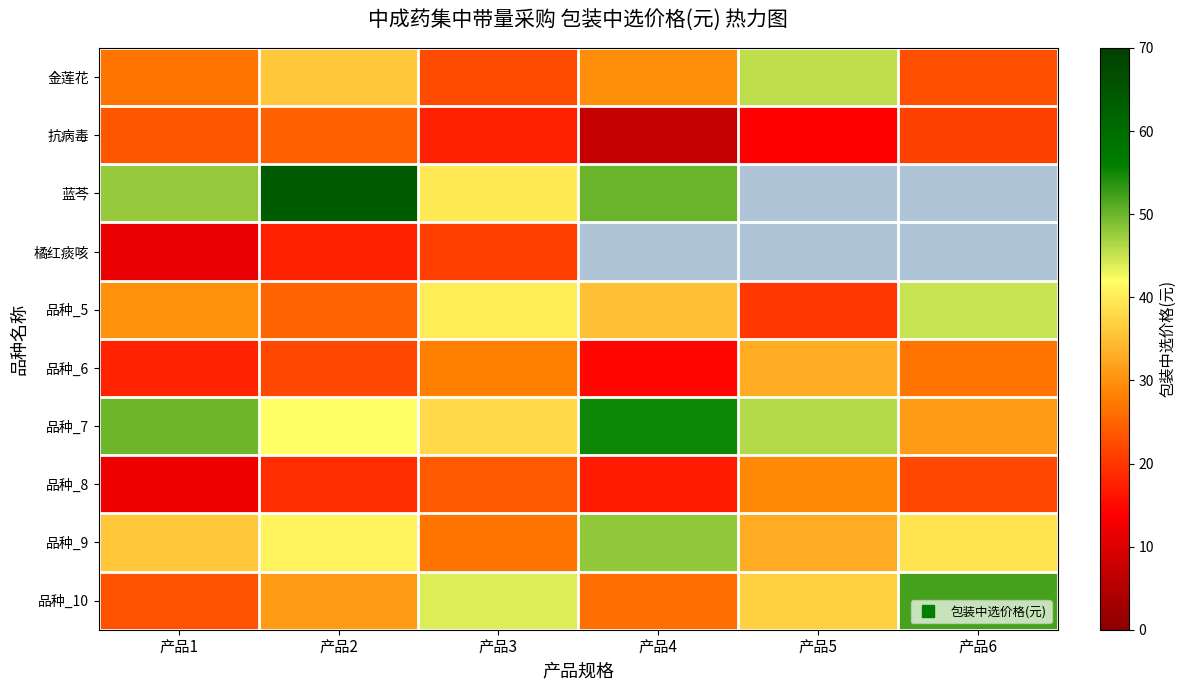

List the series in order of their peak value, lowest first.

橘红痰咳, 抗病毒, 品种_8, 品种_6, 品种_5, 金莲花, 品种_9, 品种_10, 品种_7, 蓝芩